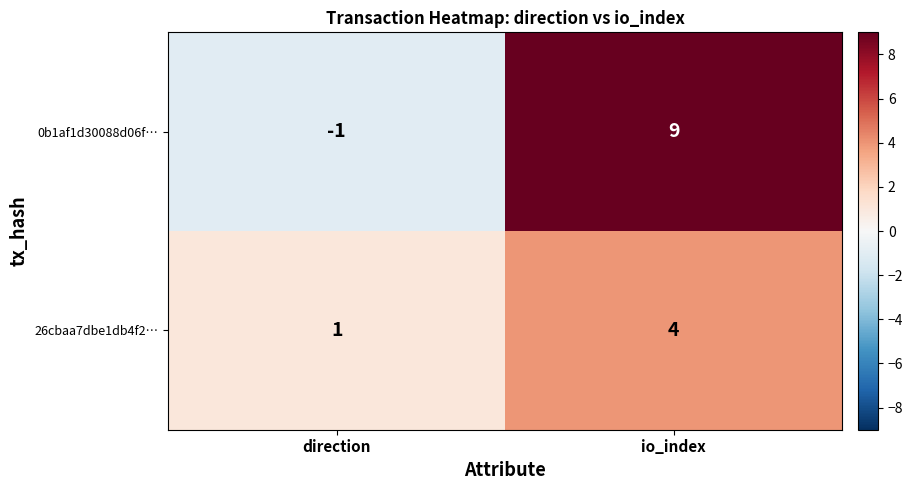

What is the sum of all 0b1af1d30088d06f… values?

8